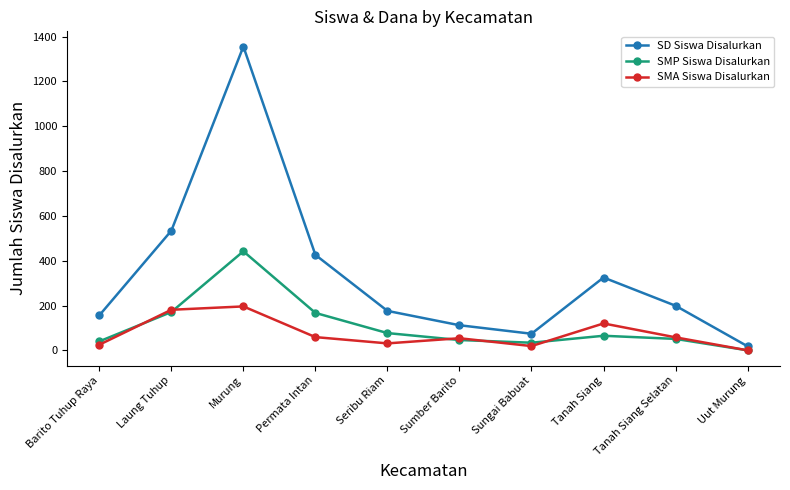

The SMA Siswa Disalurkan series shows 196 at Murung. True or false?

True